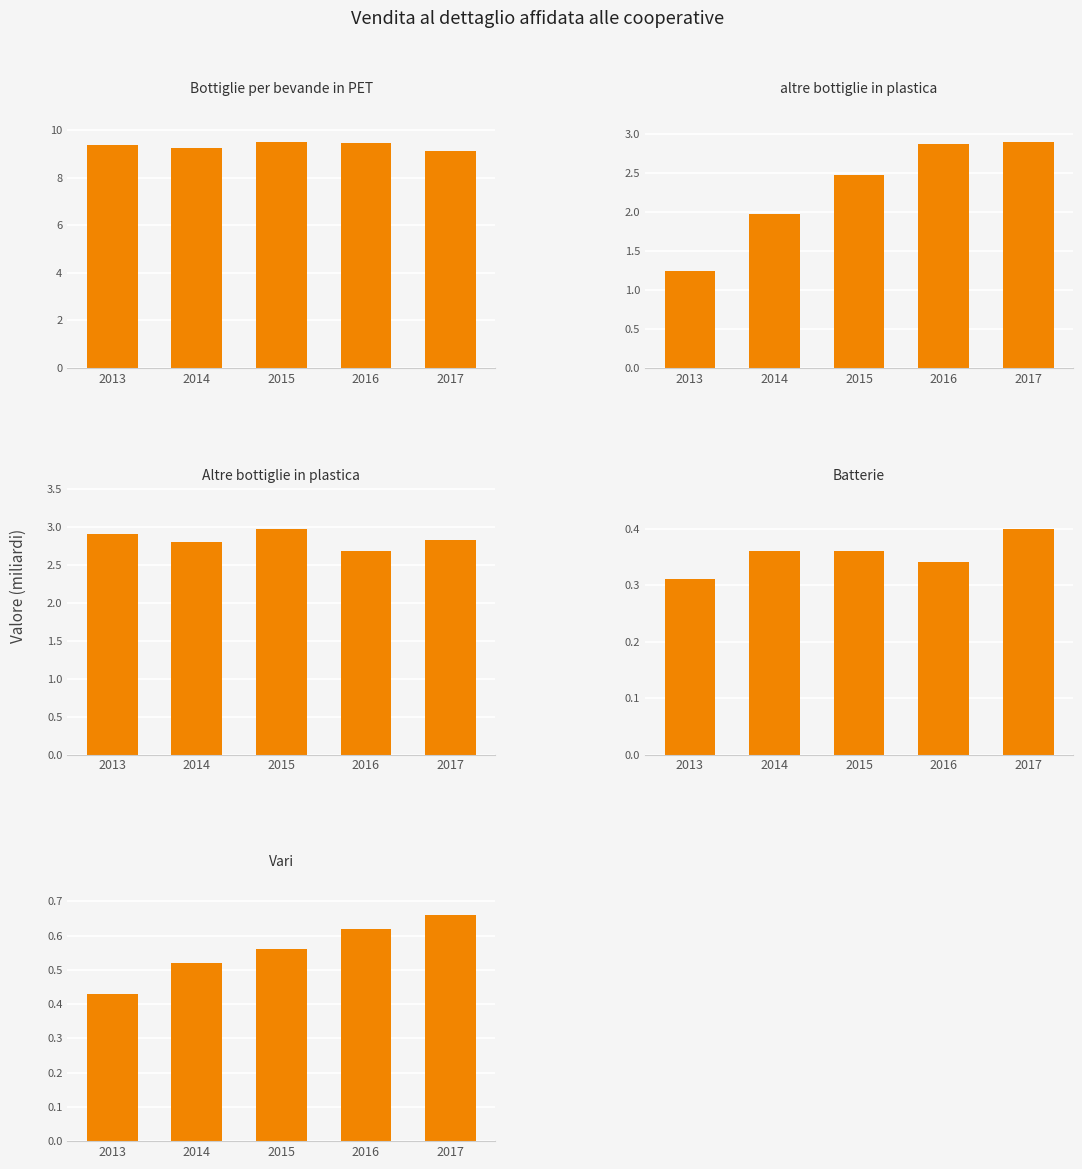

Is the value of Batterie at 2014 greater than the value of altre bottiglie in plastica at 2015?

No